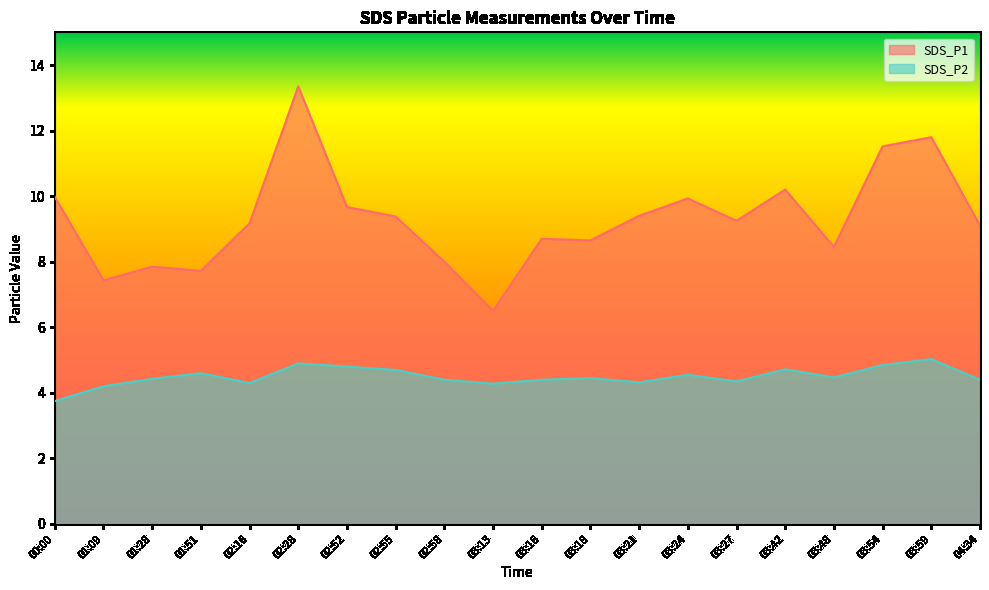

Which label corresponds to the smallest value in the chart?

00:00